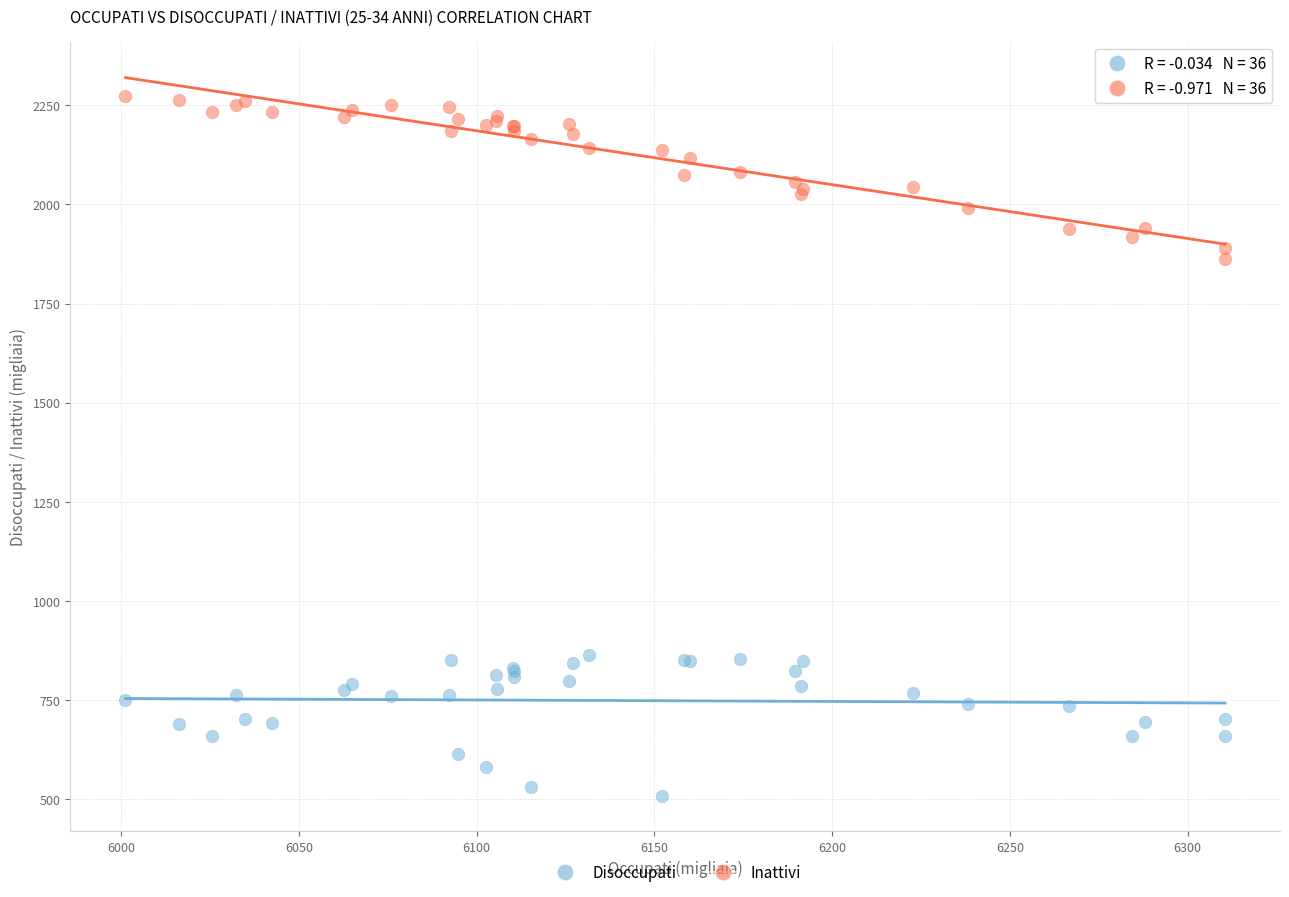

Which series reaches the minimum Y coordinate?

Disoccupati